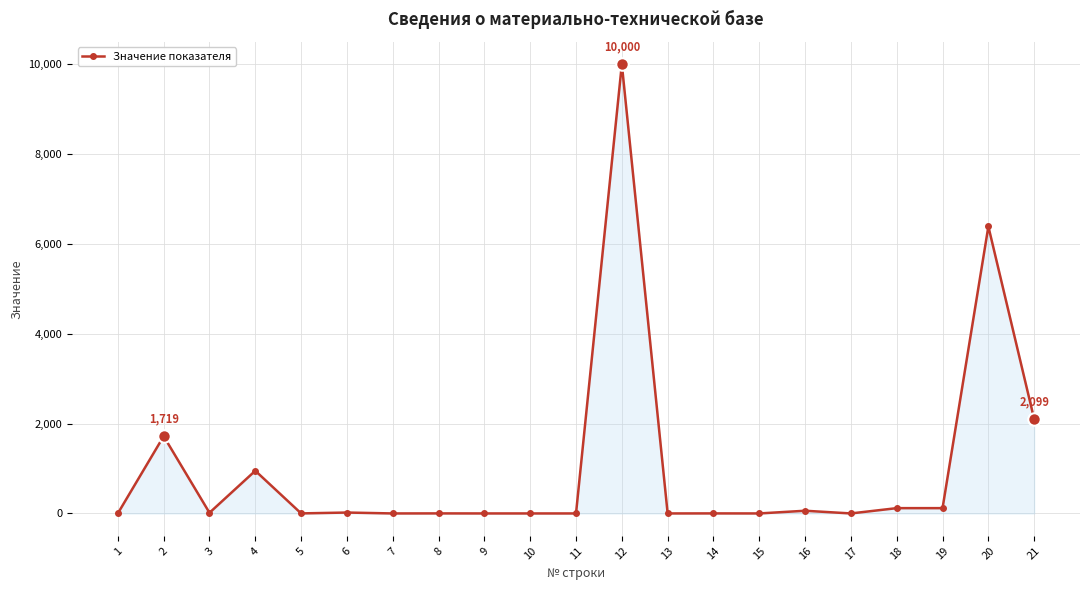

At which category does the data reach its first local valley?

3